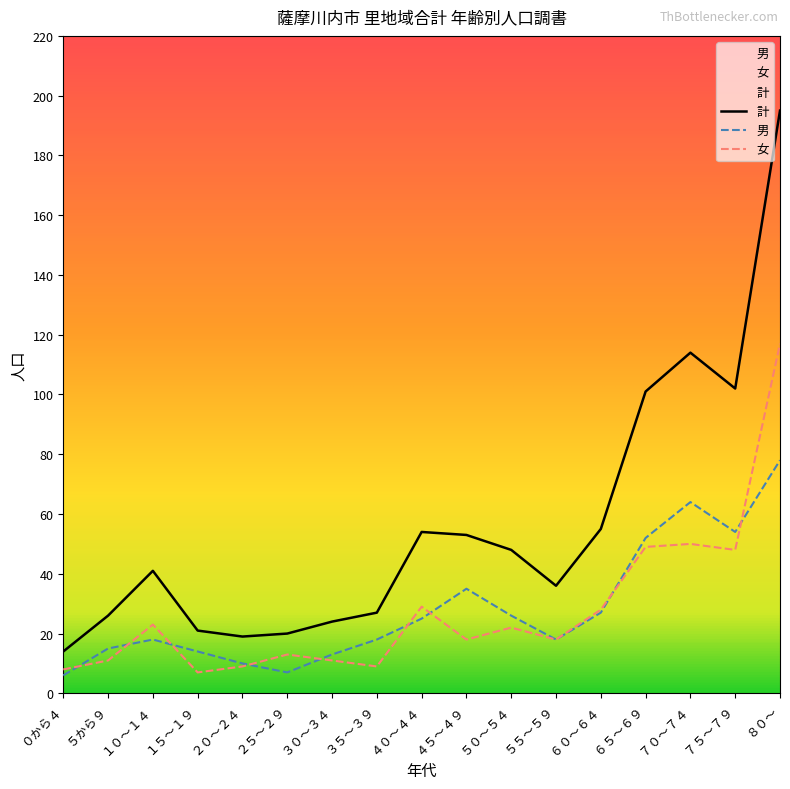

Where is 男 nearest to the value 42?

４５～４９